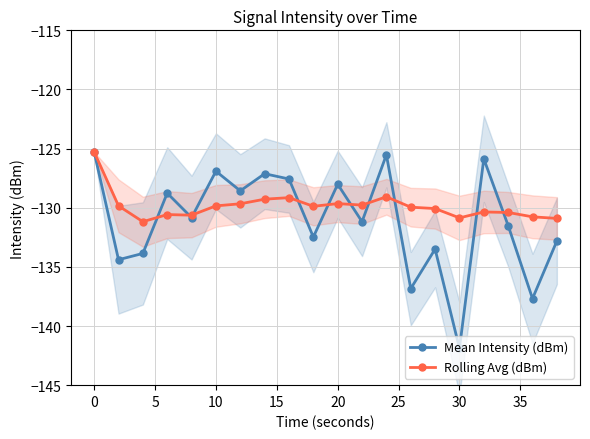

What is the minimum value for Rolling Avg (dBm)?

-131.2